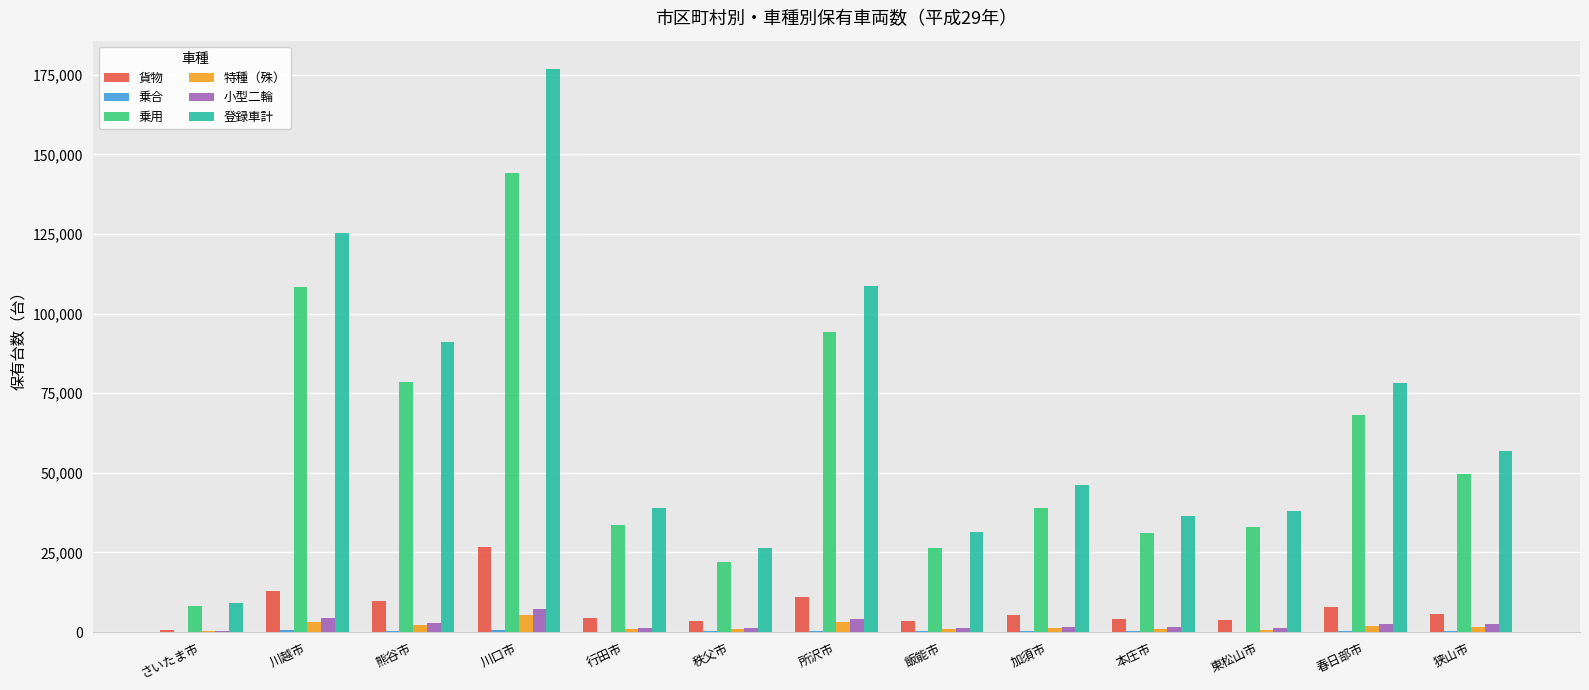

What is the sum of all 登録車計 values?

863759